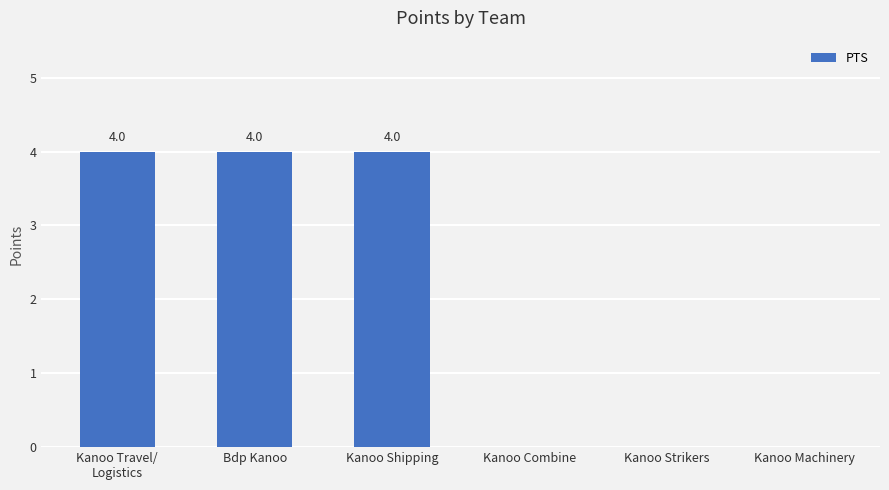

The value at Kanoo Shipping is 4. True or false?

True